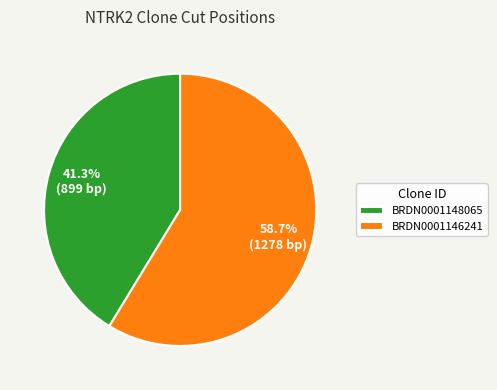

Which category has the smallest portion of the pie?

BRDN0001148065